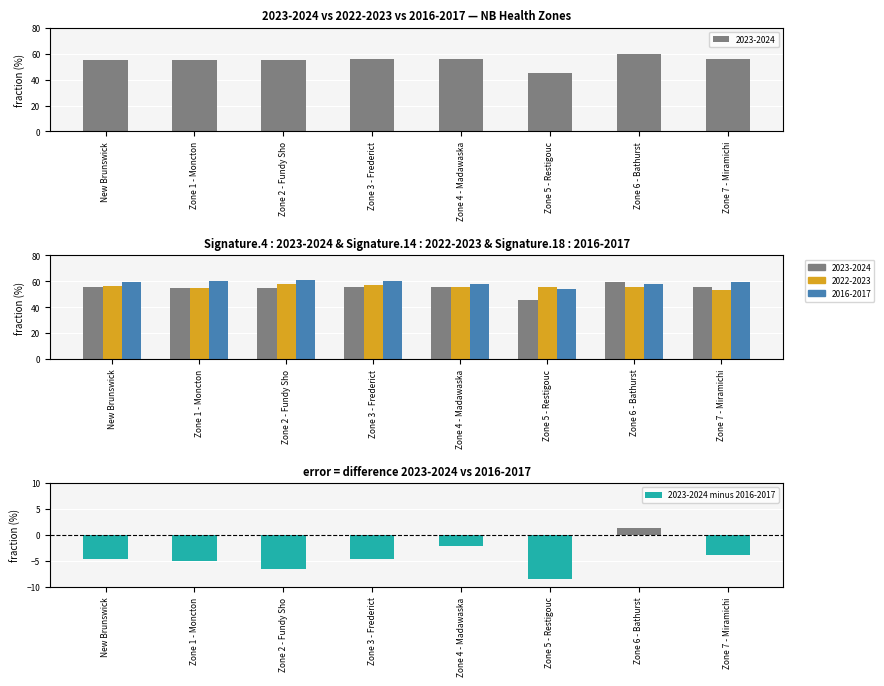

Rank the categories by value from lowest to highest.

Zone 5 - Restigouc, Zone 2 - Fundy Sho, Zone 1 - Moncton, New Brunswick, Zone 3 - Frederict, Zone 7 - Miramichi, Zone 4 - Madawaska, Zone 6 - Bathurst